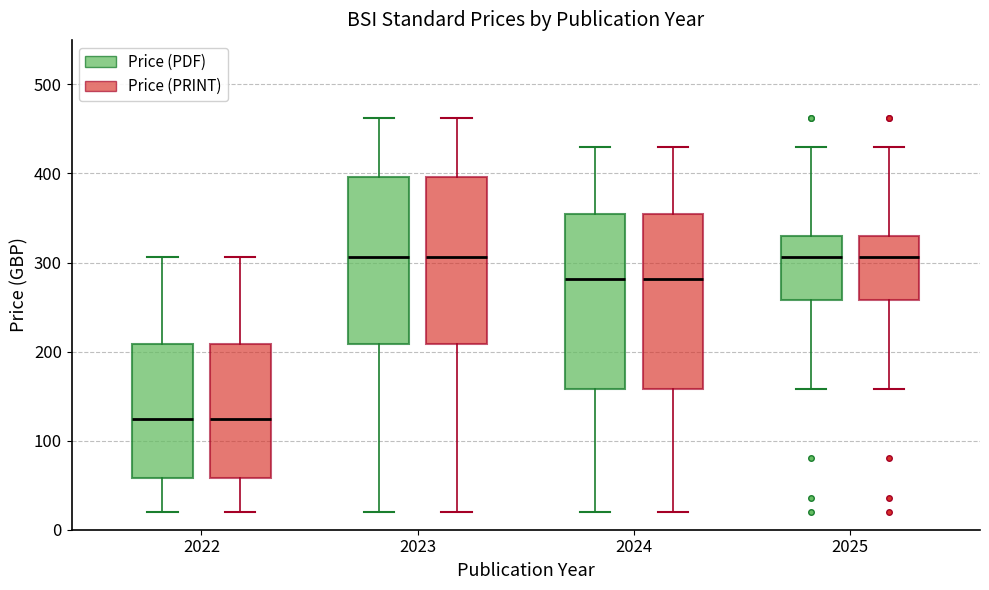

Reading left to right, read every box against the y-axis: the position of its median line, the range the box covers, and the ends of its whiskers. The values are not printed on the chart, so give them approximately, as read against the axis.

2022 (Price (PDF)): median 120, box 60 to 210, whiskers 20 to 310
2022 (Price (PRINT)): median 120, box 60 to 210, whiskers 20 to 310
2023 (Price (PDF)): median 310, box 210 to 400, whiskers 20 to 460
2023 (Price (PRINT)): median 310, box 210 to 400, whiskers 20 to 460
2024 (Price (PDF)): median 280, box 160 to 360, whiskers 20 to 430
2024 (Price (PRINT)): median 280, box 160 to 360, whiskers 20 to 430
2025 (Price (PDF)): median 310, box 260 to 330, whiskers 160 to 430
2025 (Price (PRINT)): median 310, box 260 to 330, whiskers 160 to 430